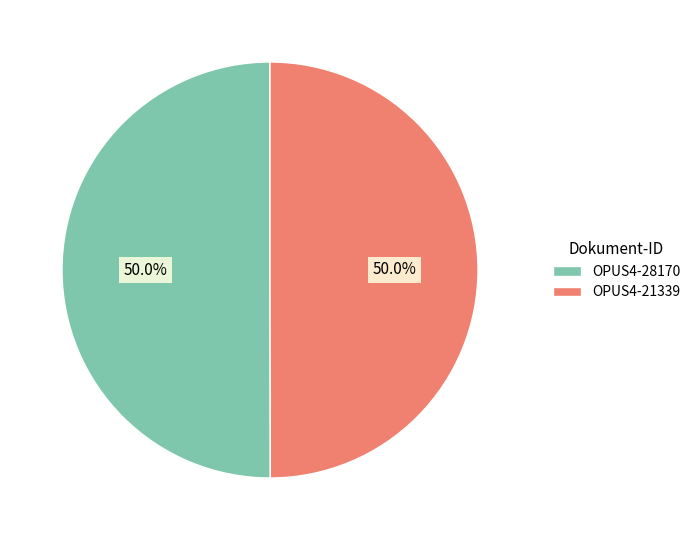

Count the number of slices in the pie.

2